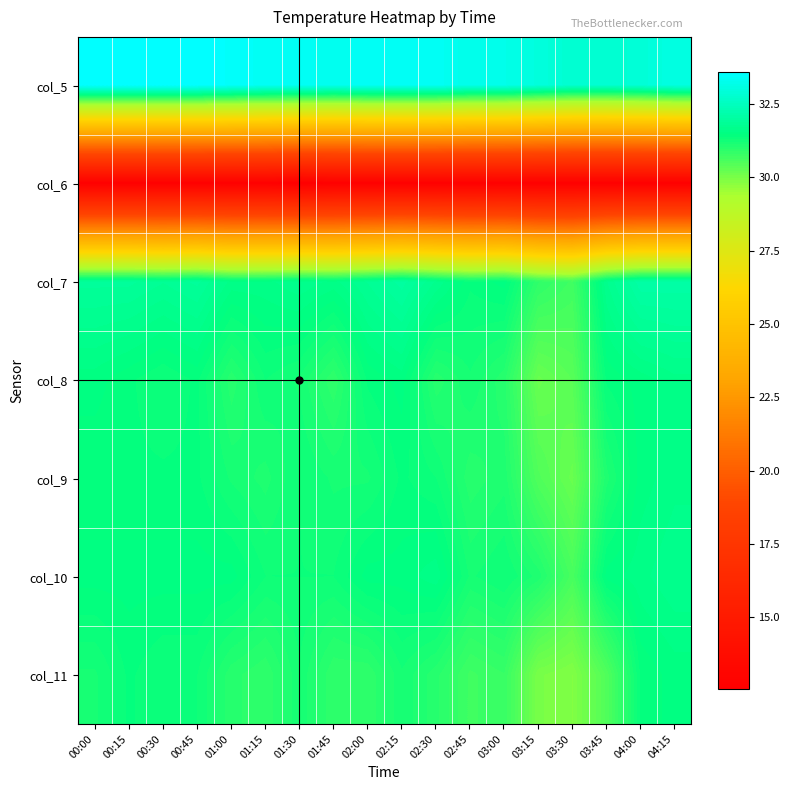

Rank the series at 03:30 from lowest to highest value.

col_6, col_11, col_9, col_8, col_10, col_7, col_5